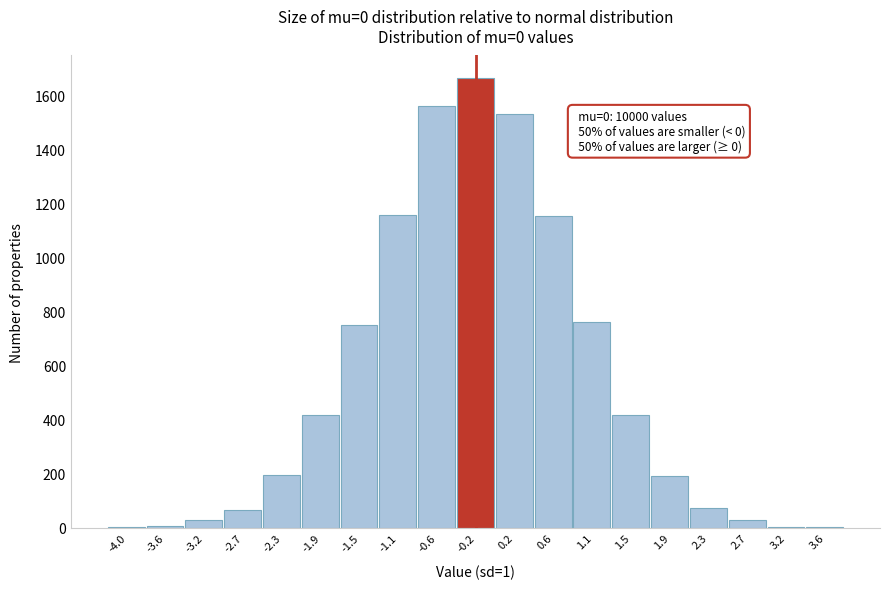

Approximately how many times larger is the value at -1.1 compared to -1.9?

2.8